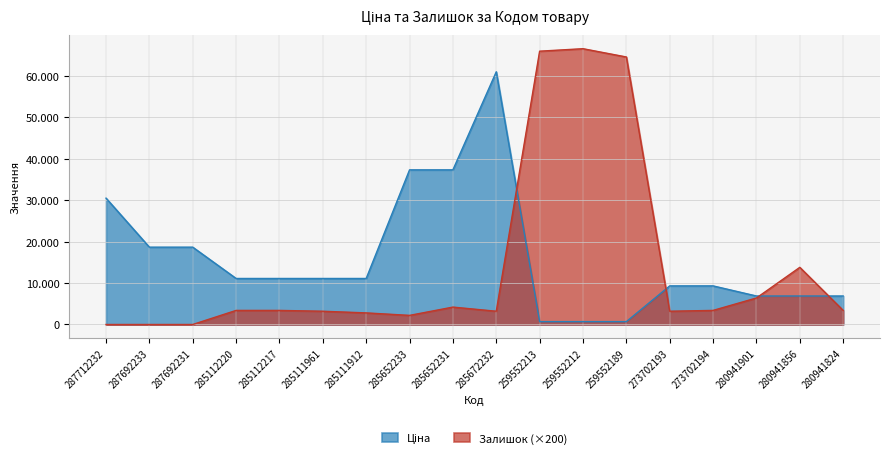

After their last crossing, which series has the higher values: Ціна or Залишок?

Ціна